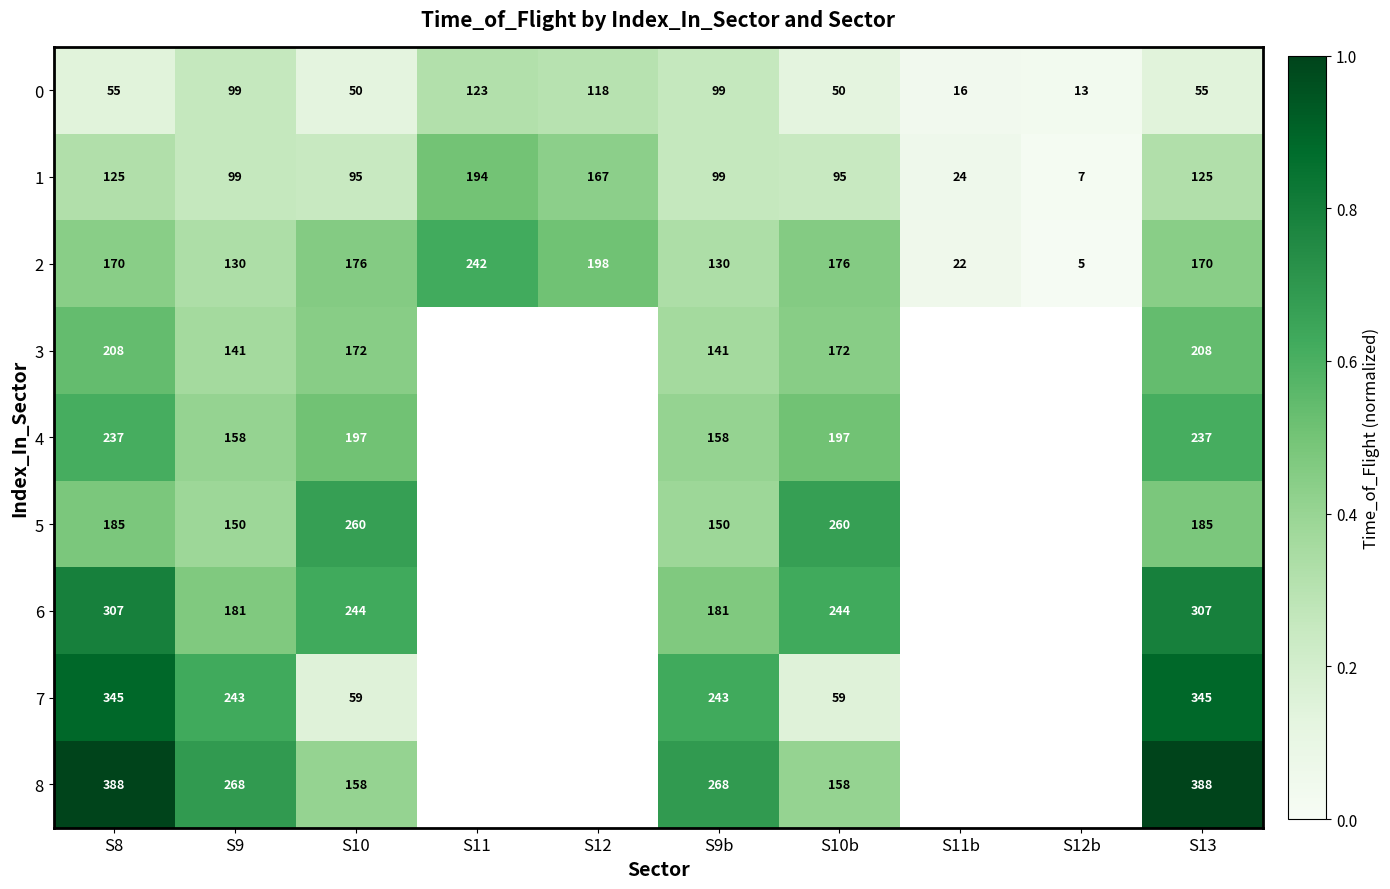

Which series has the largest range (max minus min)?

7